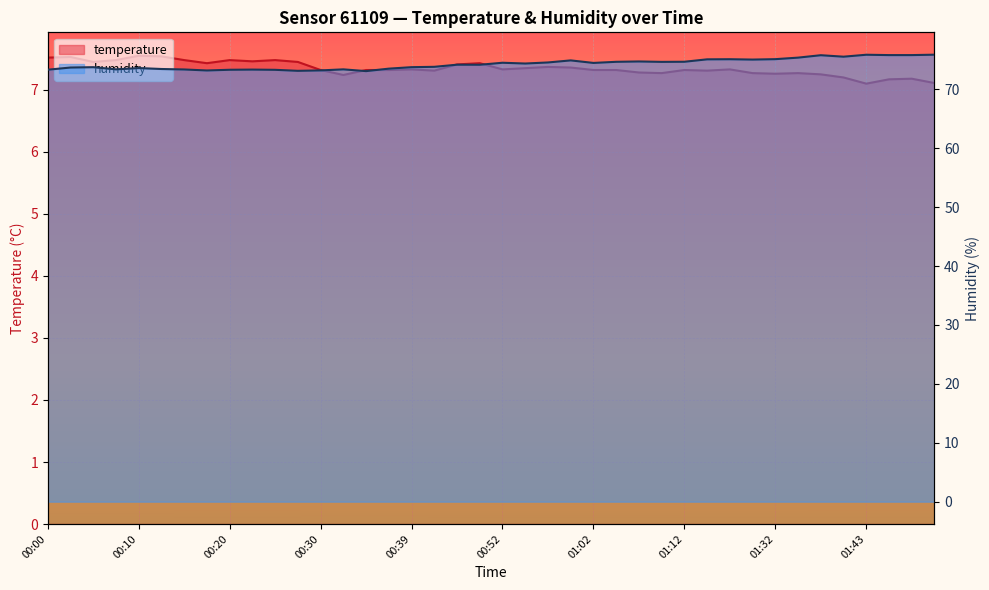

Which label corresponds to the largest value in the chart?

01:50